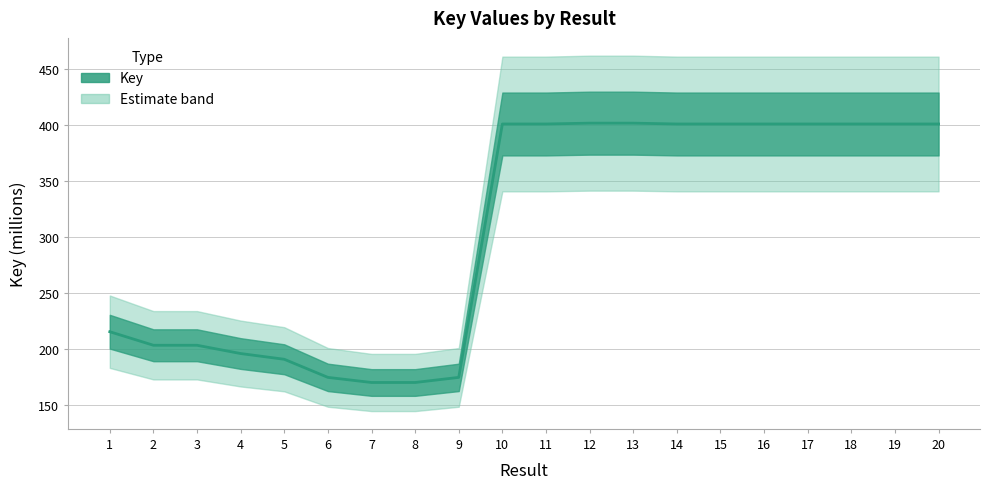

How many values are below 400?

9